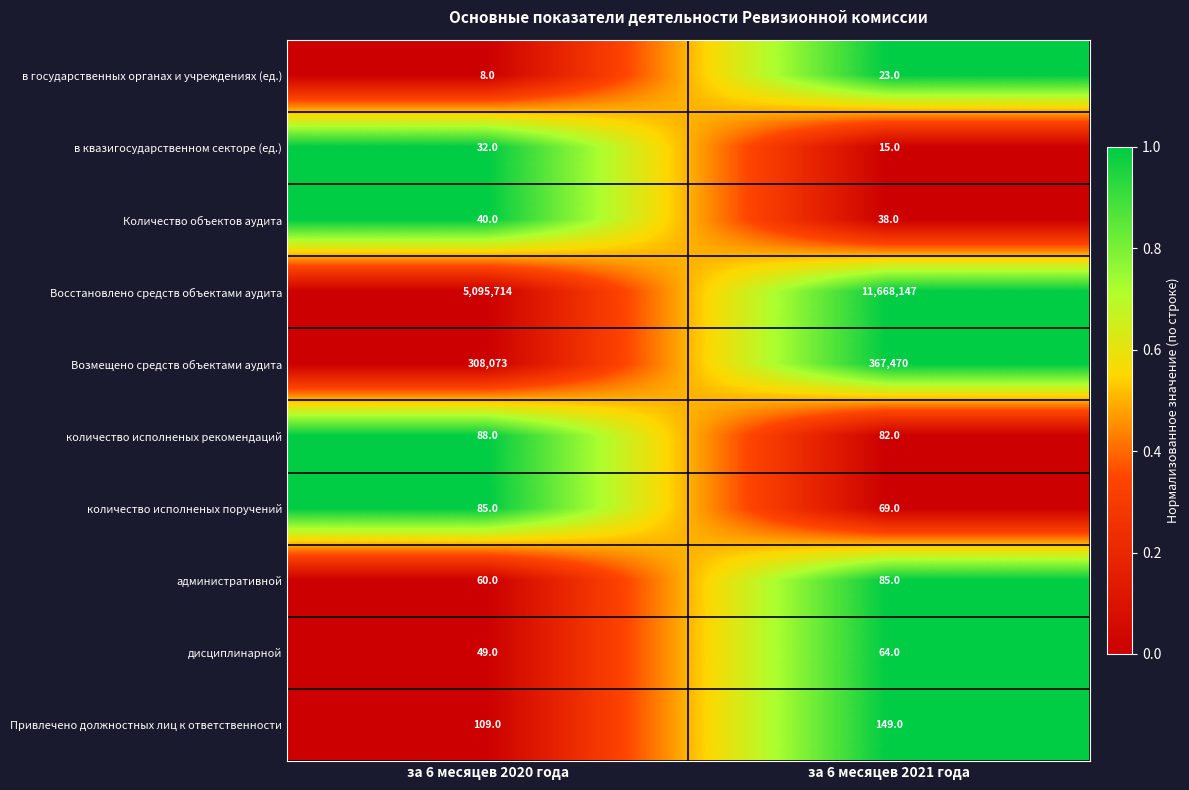

What is the difference between the highest and lowest values at за 6 месяцев 2020 года?

5095706